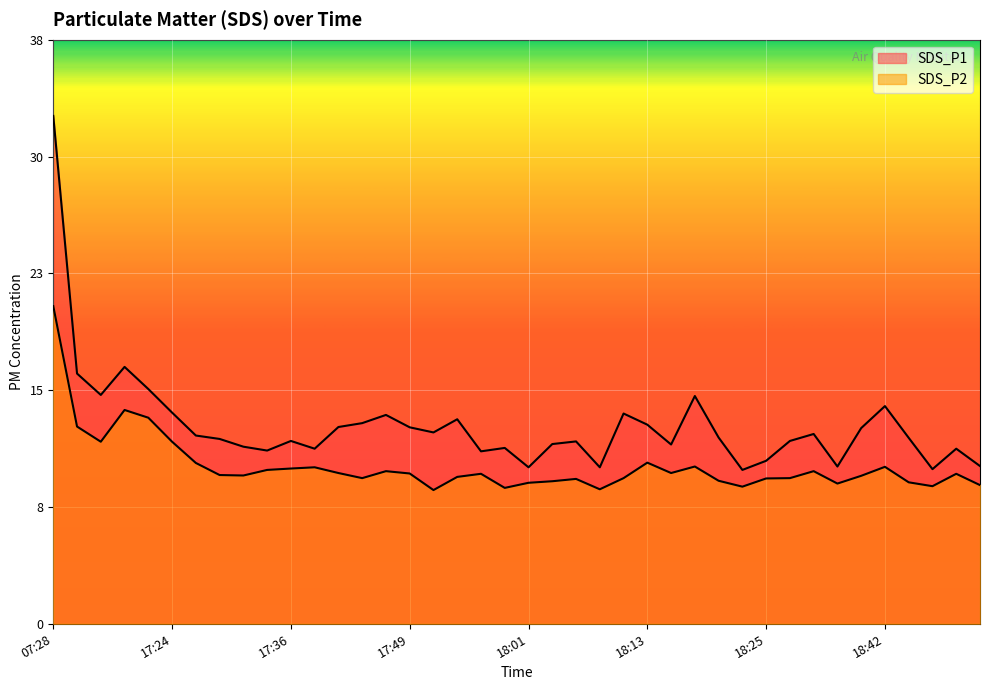

Where is the first local minimum for SDS_P1?

17:17